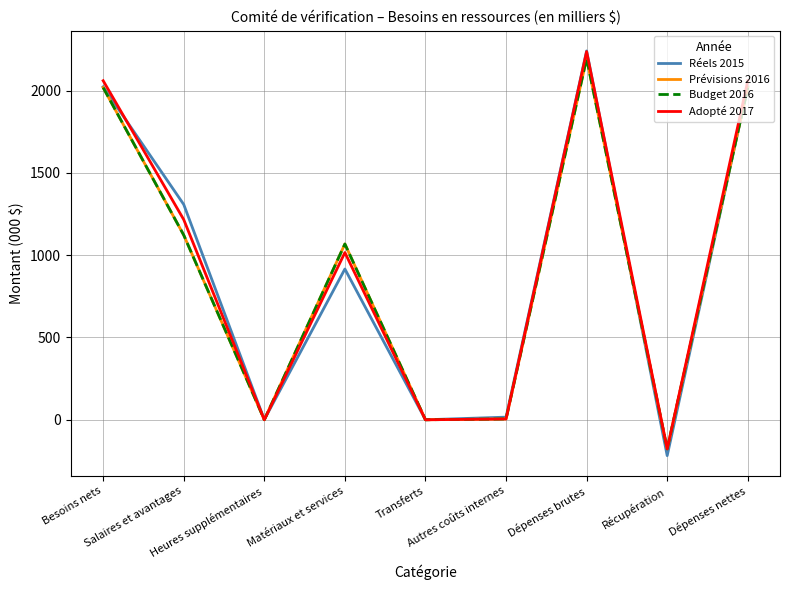

Is it true that Adopté 2017 equals -1297 at Transferts?

False